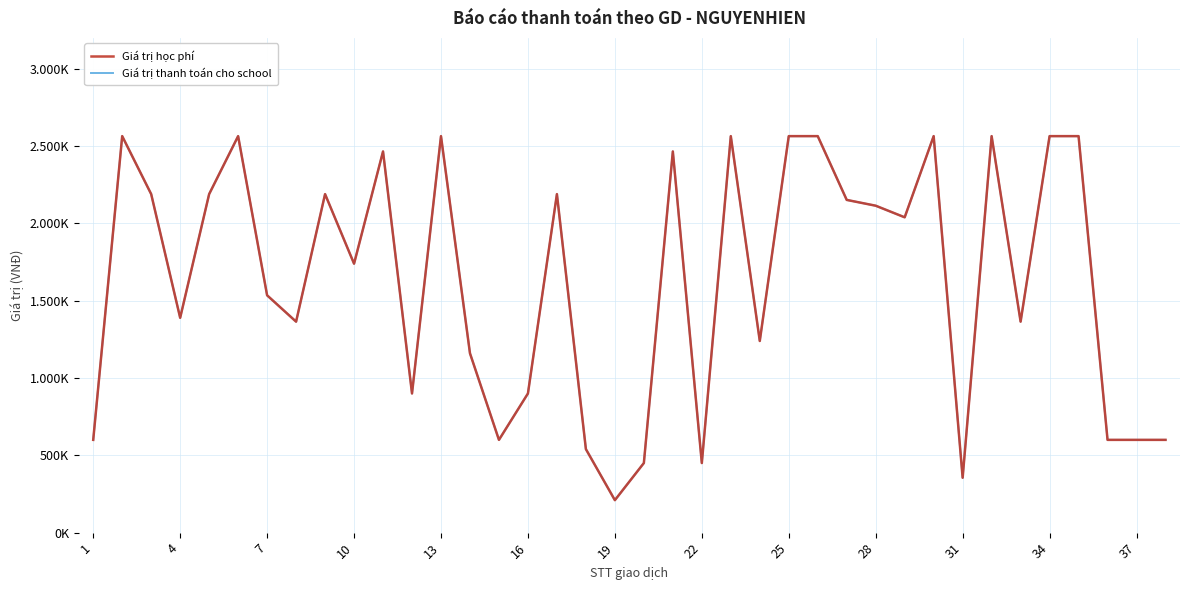

Reading left to right, list all the values displayed in this chart.

Giá trị học phí: 600000	2564520	2189520	1389520	2189520	2564520	1535000	1364520	2189520	1739520	2465520	900000	2564520	1160000	600000	900000	2189520	540000	210000	450000	2465520	450000	2564520	1239520	2564520	2564520	2152020	2114520	2039520	2564520	355000	2564520	1364520	2564520	2564520	600000	600000	600000
Giá trị thanh toán cho school: 600000	2564520	2189520	1389520	2189520	2564520	1535000	1364520	2189520	1739520	2465520	900000	2564520	1160000	600000	900000	2189520	540000	210000	450000	2465520	450000	2564520	1239520	2564520	2564520	2152020	2114520	2039520	2564520	355000	2564520	1364520	2564520	2564520	600000	600000	600000